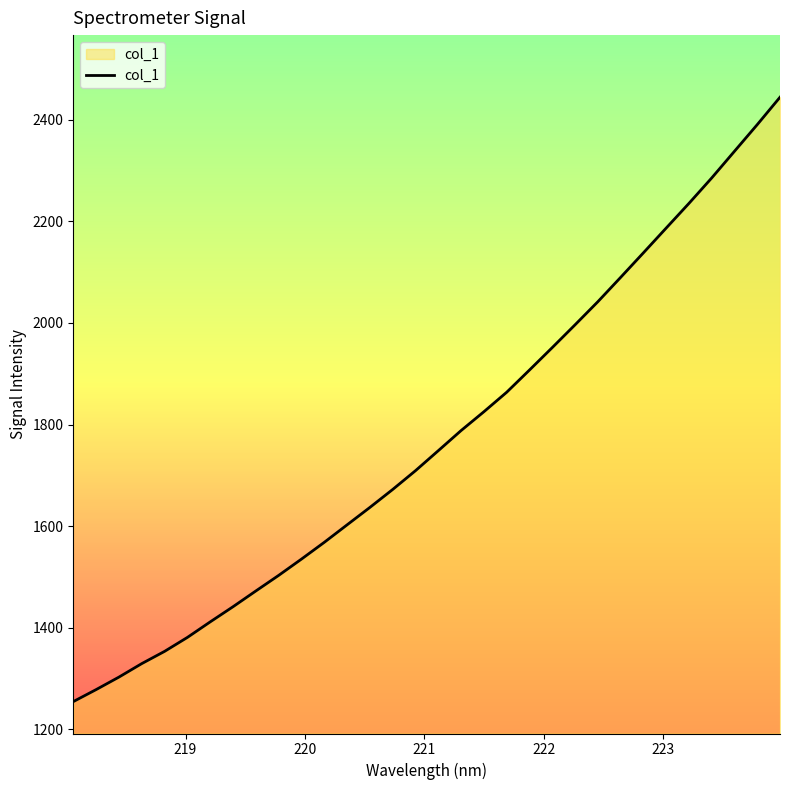

How many lines are shown in the chart?

1